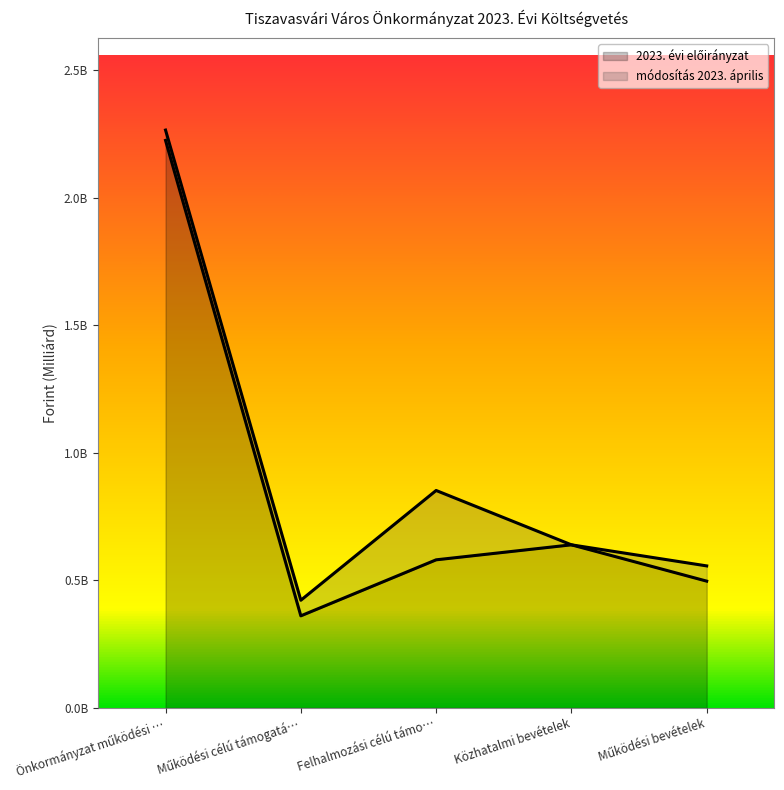

What is the difference between the second highest and minimum values?

0.3